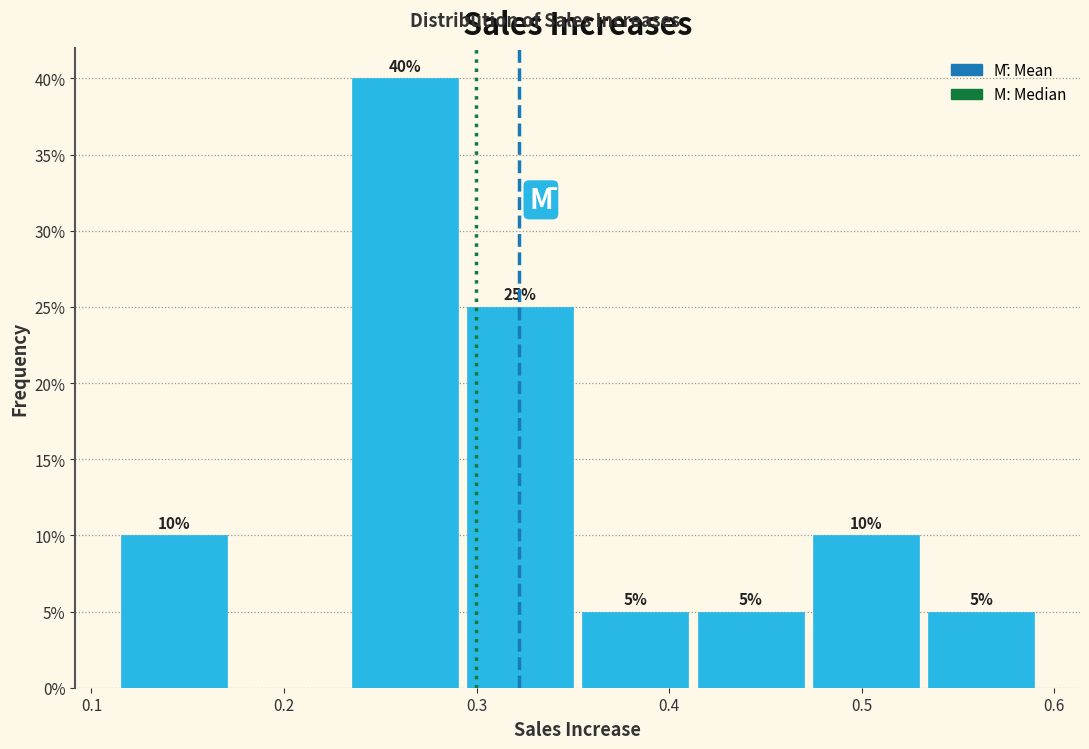

Over which range of the x-axis is the bar tallest?

0.23 to 0.29